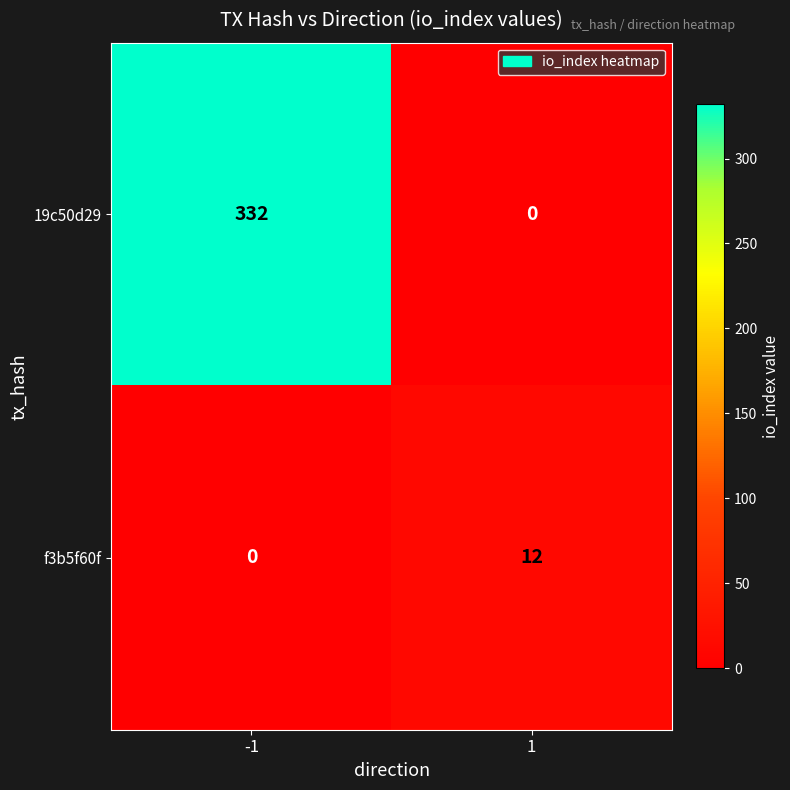

Reading left to right, what are all the values shown in this chart?

19c50d29: 332	0
f3b5f60f: 0	12